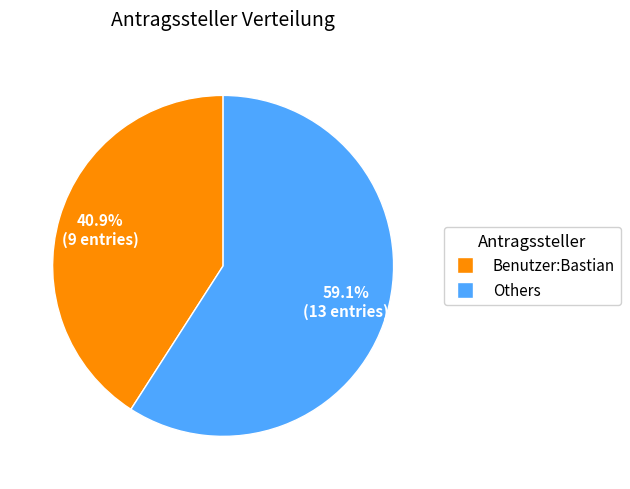

Is there any slice that represents more than half of the pie?

Yes